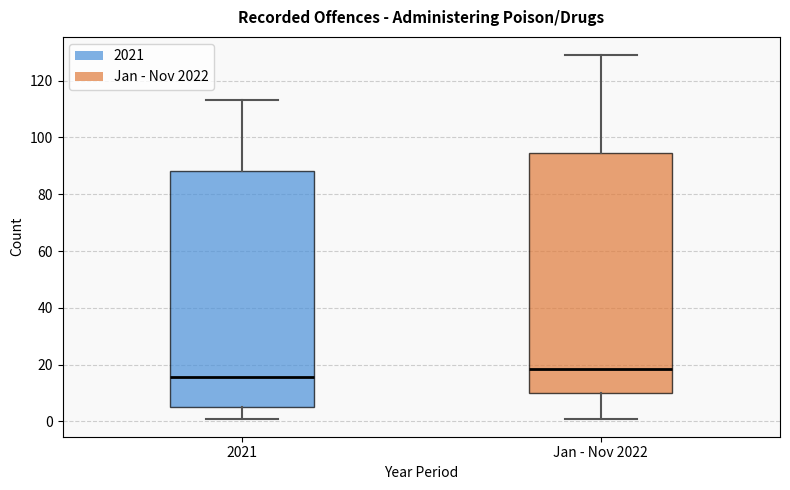

Which box has the lowest median line?

2021